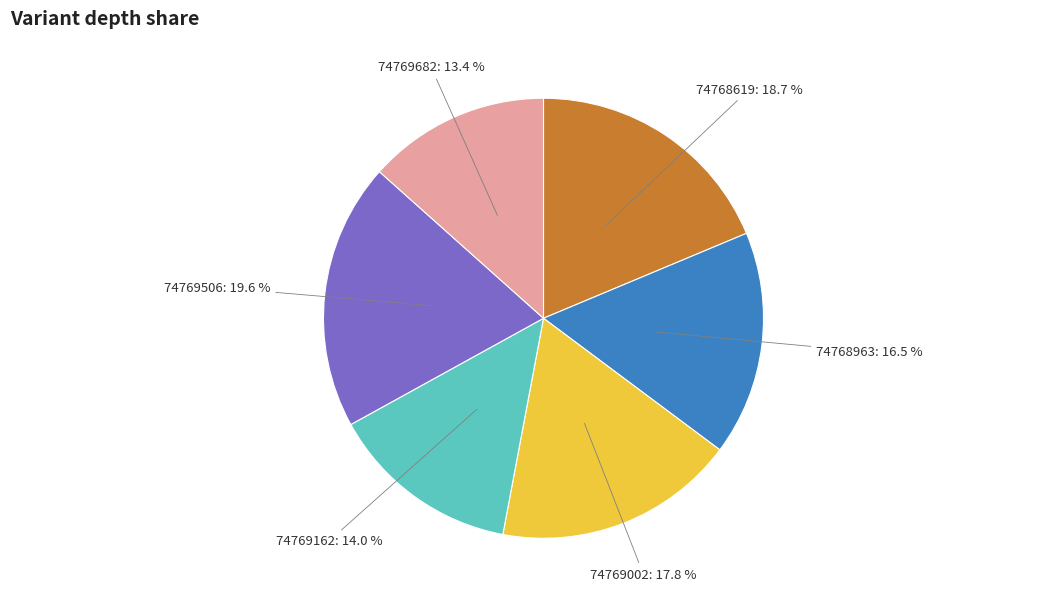

Does 74769002 account for over 50% of the chart?

No